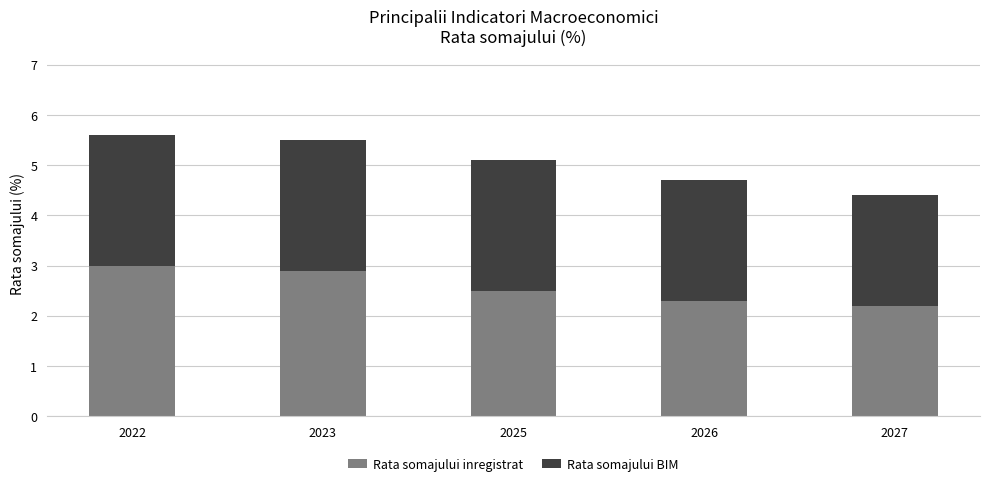

Reading left to right, list the values for the Rata somajului inregistrat series.

3.0	2.9	2.5	2.3	2.2